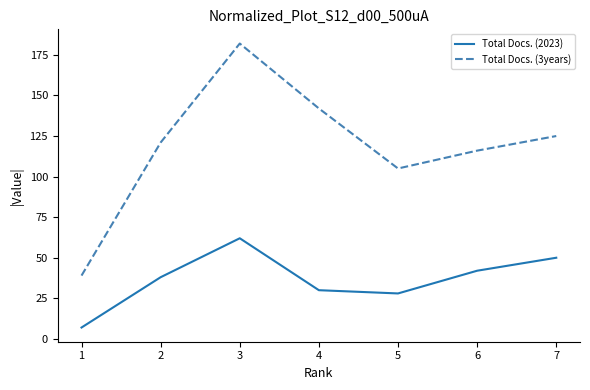

What is the approximate value of Total Docs. (3years) at 6, to the nearest 5?

115